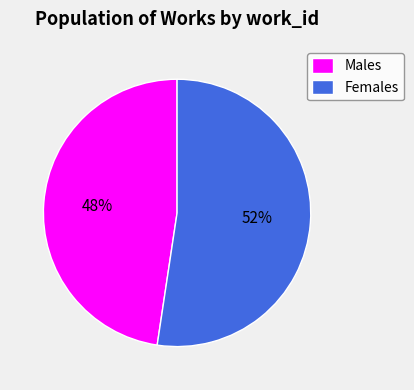

Is the sum of Females and Males greater than half?

Yes